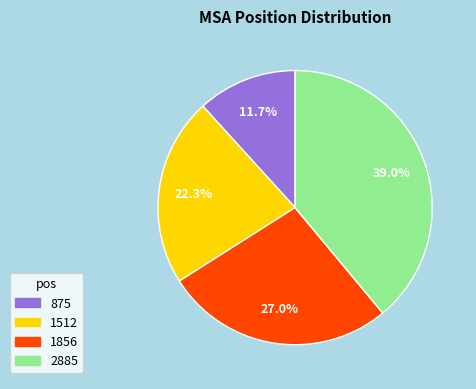

Which category has the smallest portion of the pie?

875